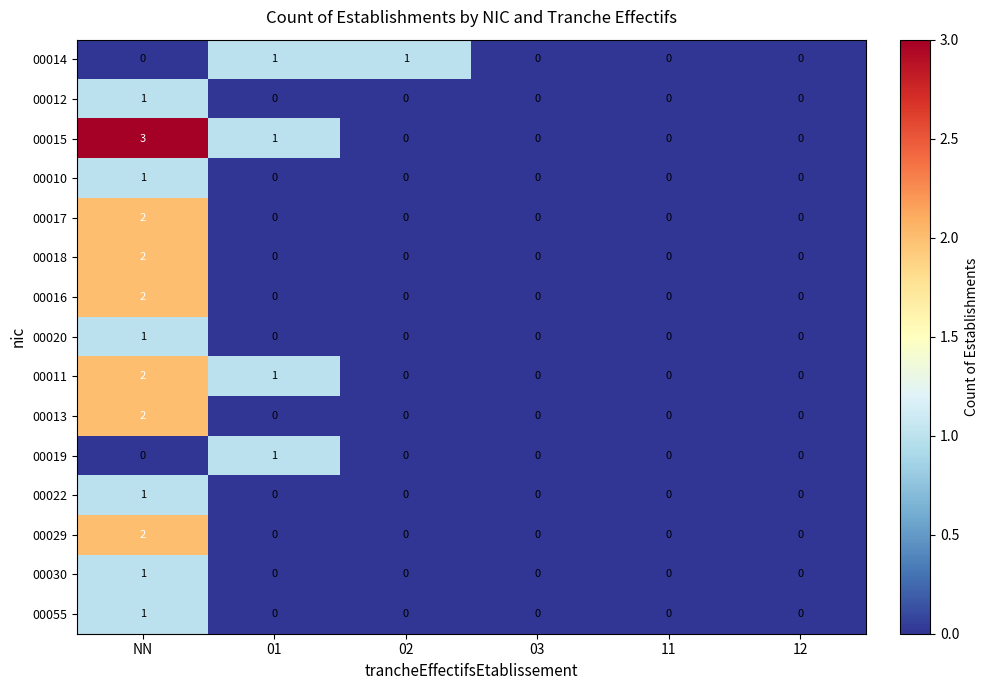

What is the maximum value shown in the chart?

3